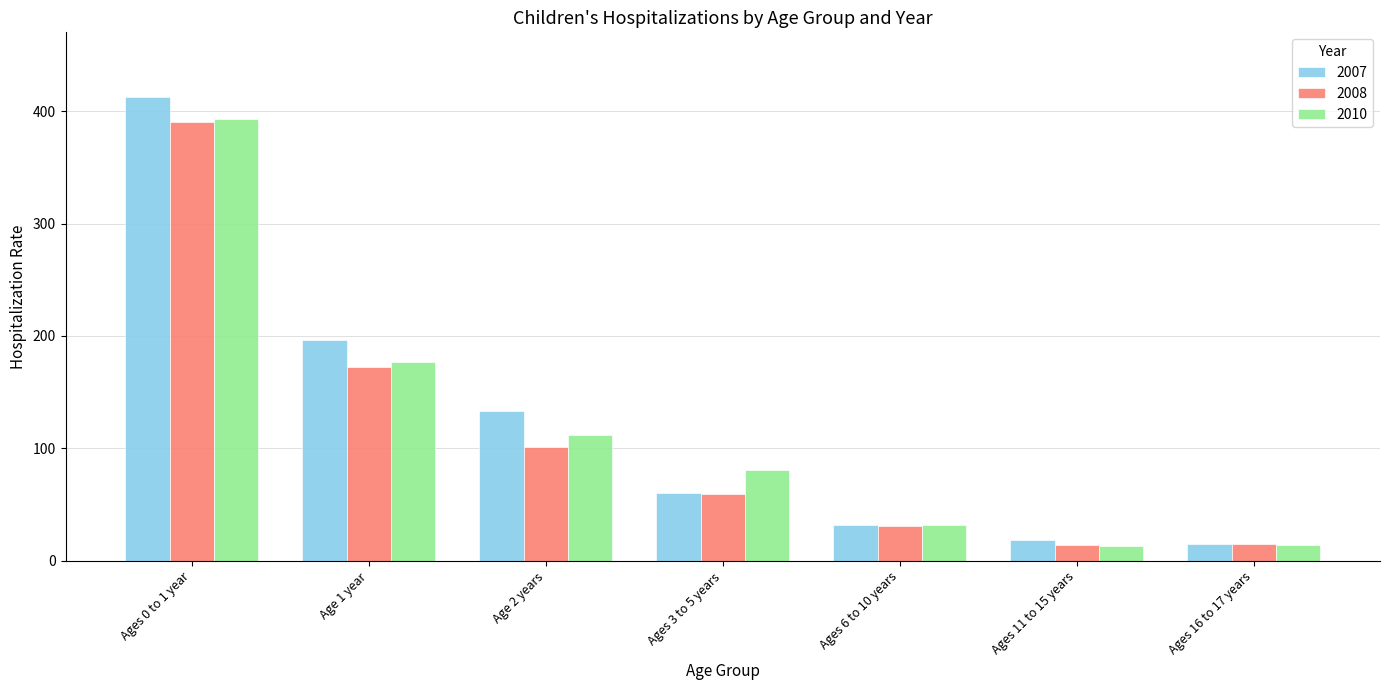

What is the sum of the 2007 values at Ages 6 to 10 years and Age 1 year?

228.1